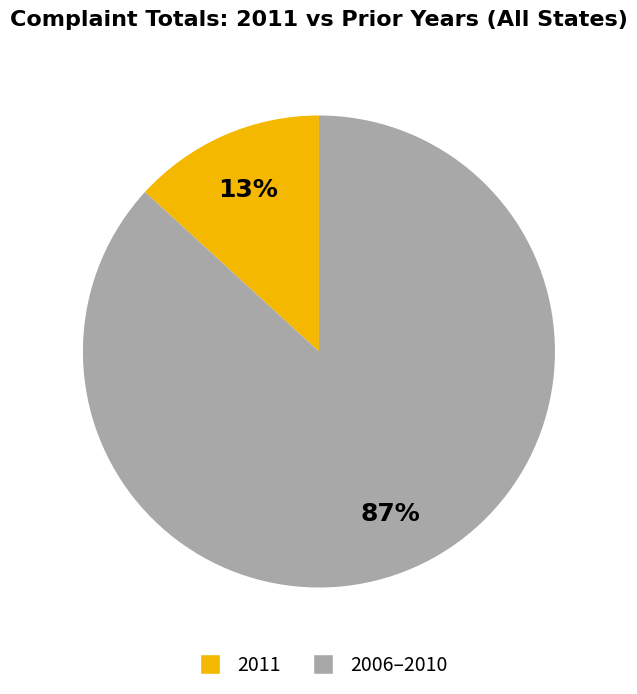

Is there any slice that represents more than half of the pie?

Yes